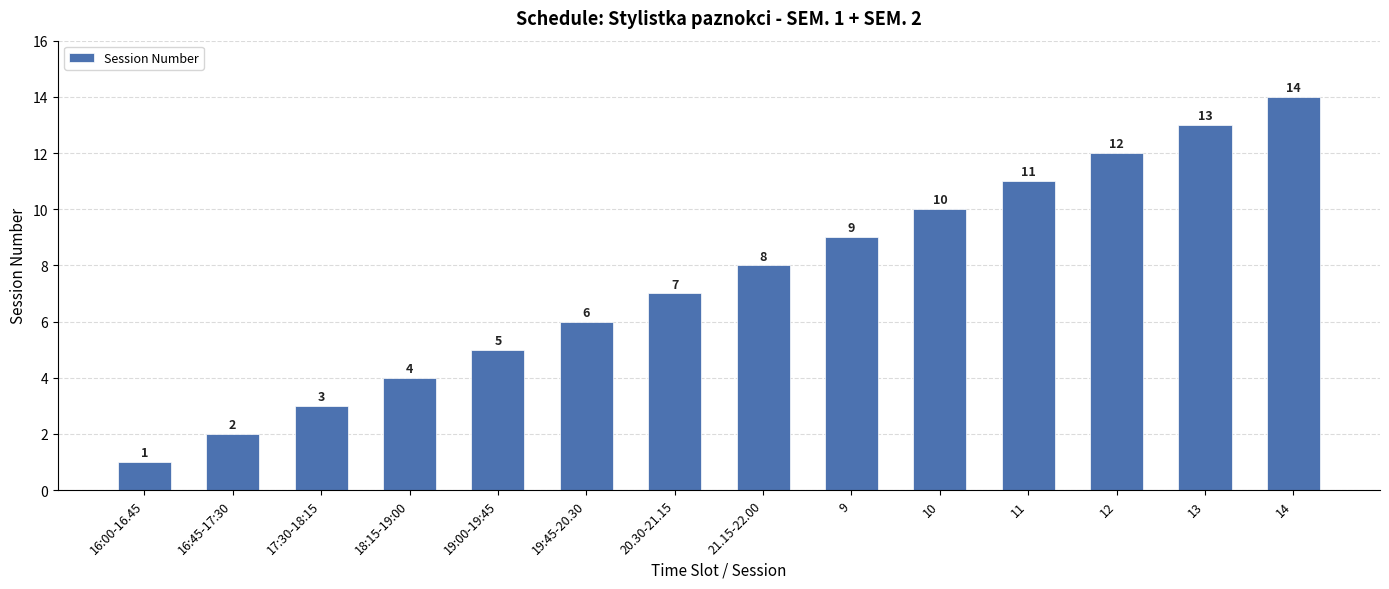

List the labels in order of value, smallest first.

16:00-16.45, 16:45-17:30, 17:30-18:15, 18:15-19:00, 19:00-19:45, 19:45-20.30, 20.30-21.15, 21.15-22.00, 9, 10, 11, 12, 13, 14